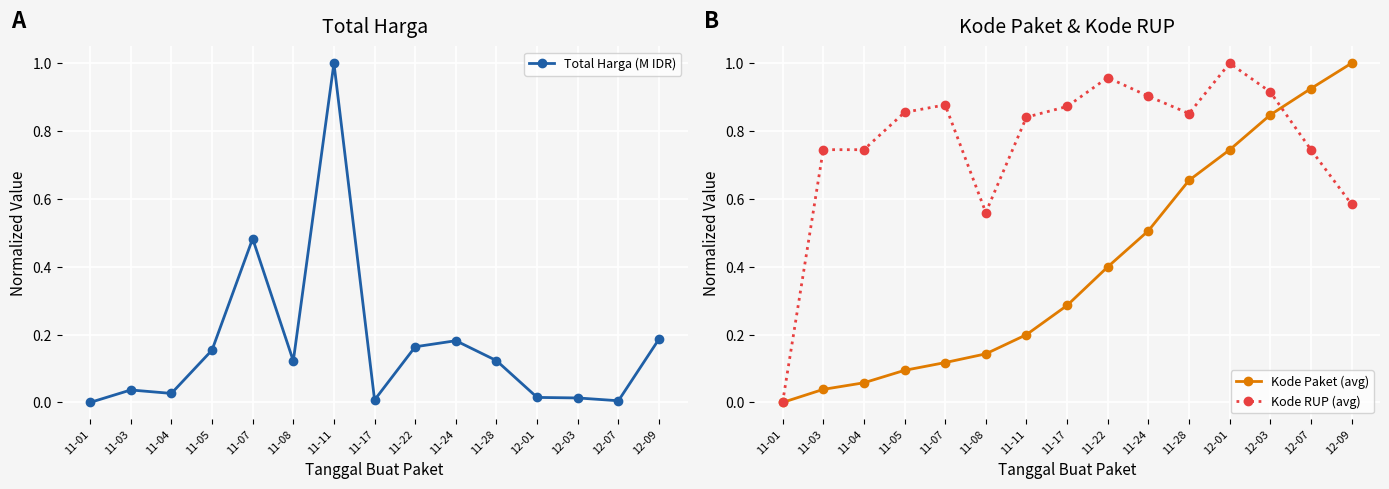

How many lines are shown in the chart?

3